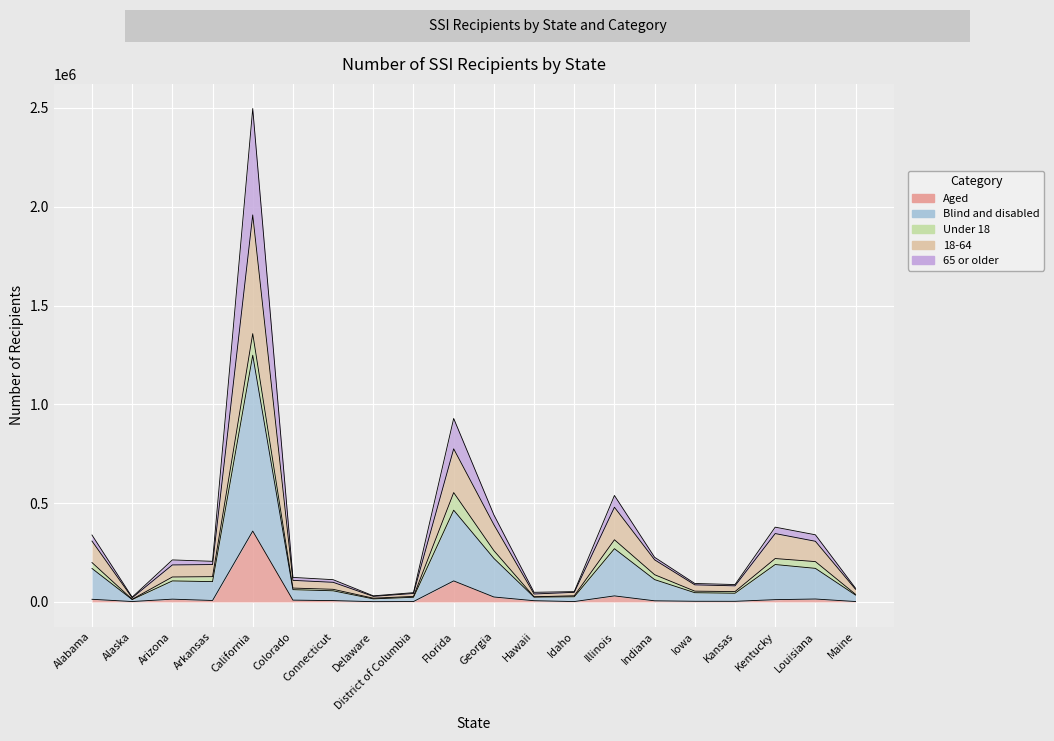

What is the difference between the highest and lowest values at Arizona?

173217